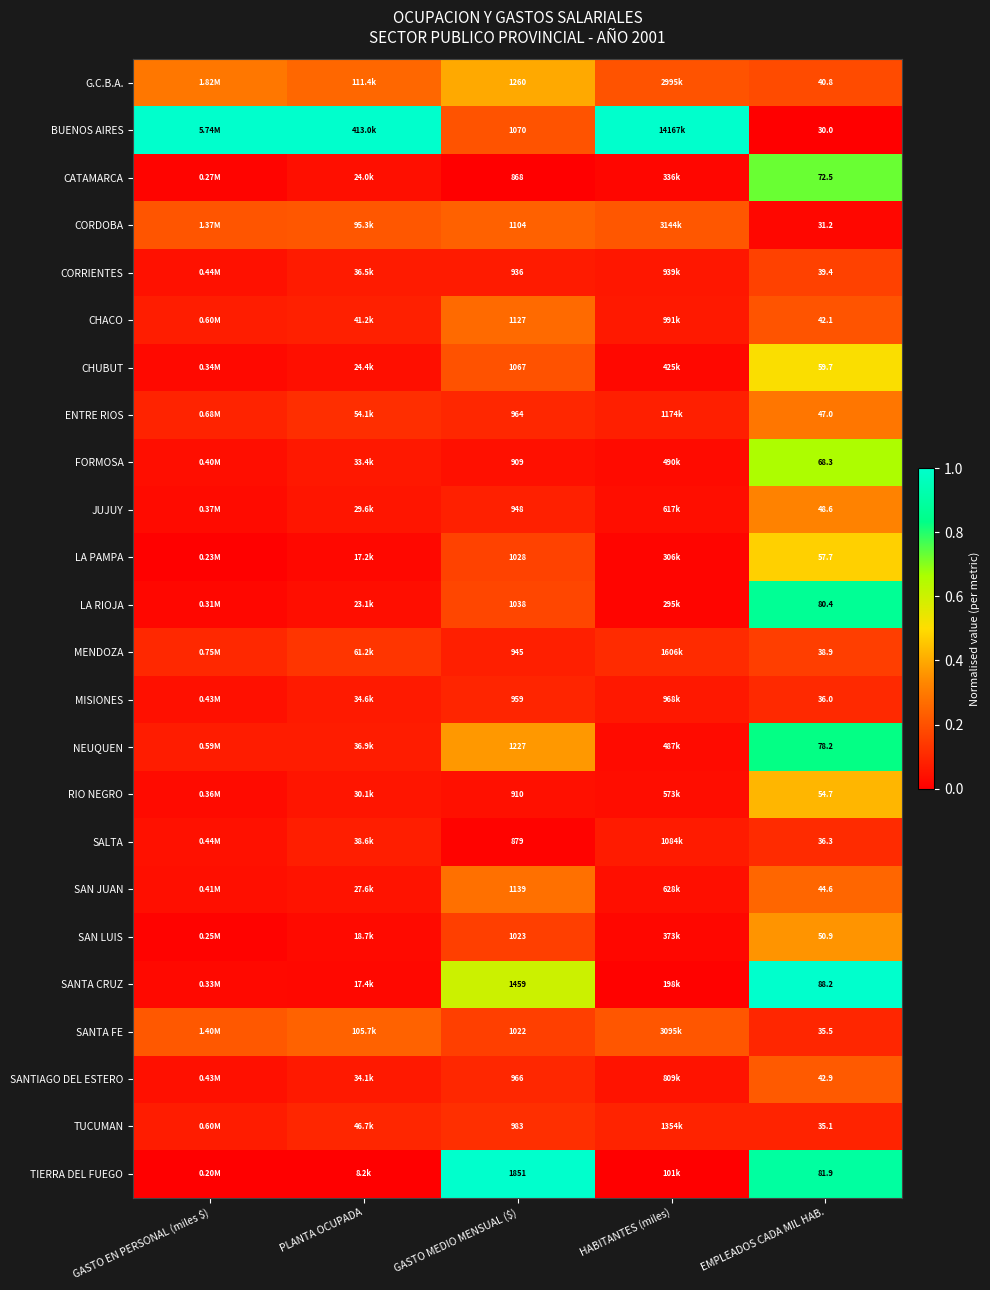

True or false: BUENOS AIRES has a value of 0.6 at HABITANTES (miles).

False